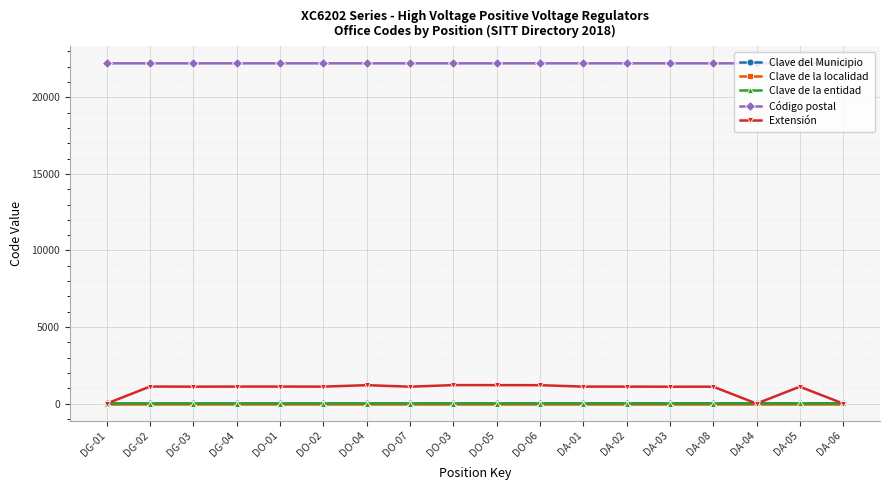

What is the label of the 6th point from the left?

DO-02